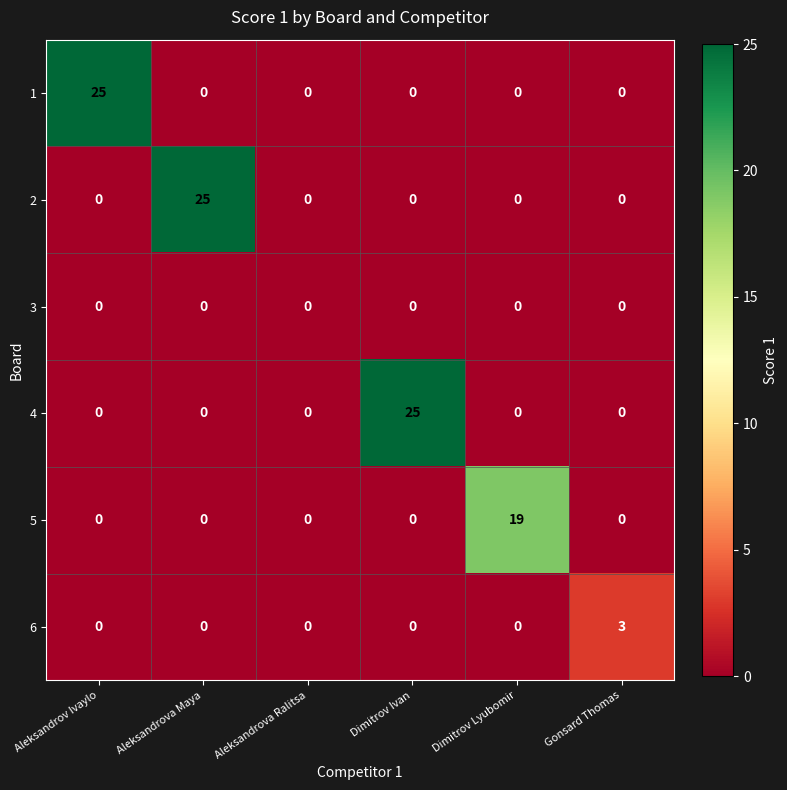

Is it true that 2 equals 17 at Aleksandrova Ralitsa?

False